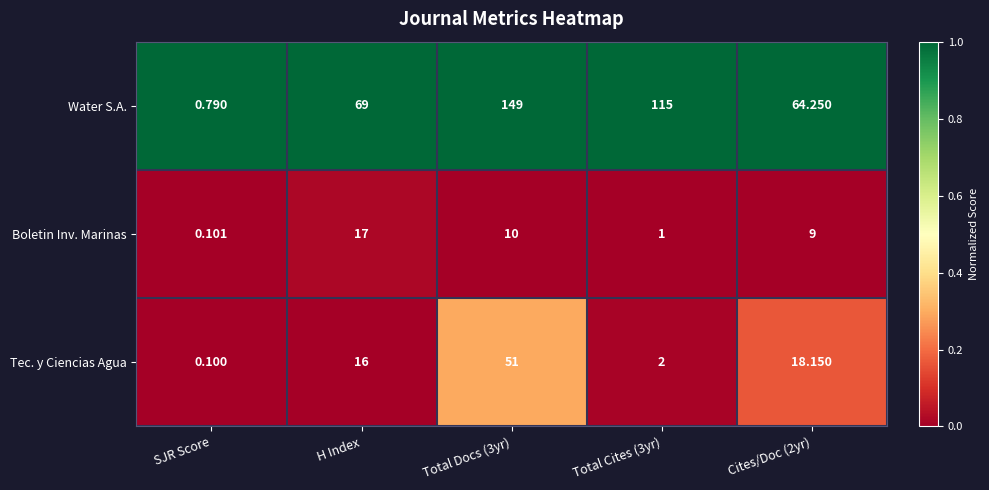

At Total Docs (3yr), list the series in order from smallest to largest.

Boletin Inv. Marinas, Tec. y Ciencias Agua, Water S.A.